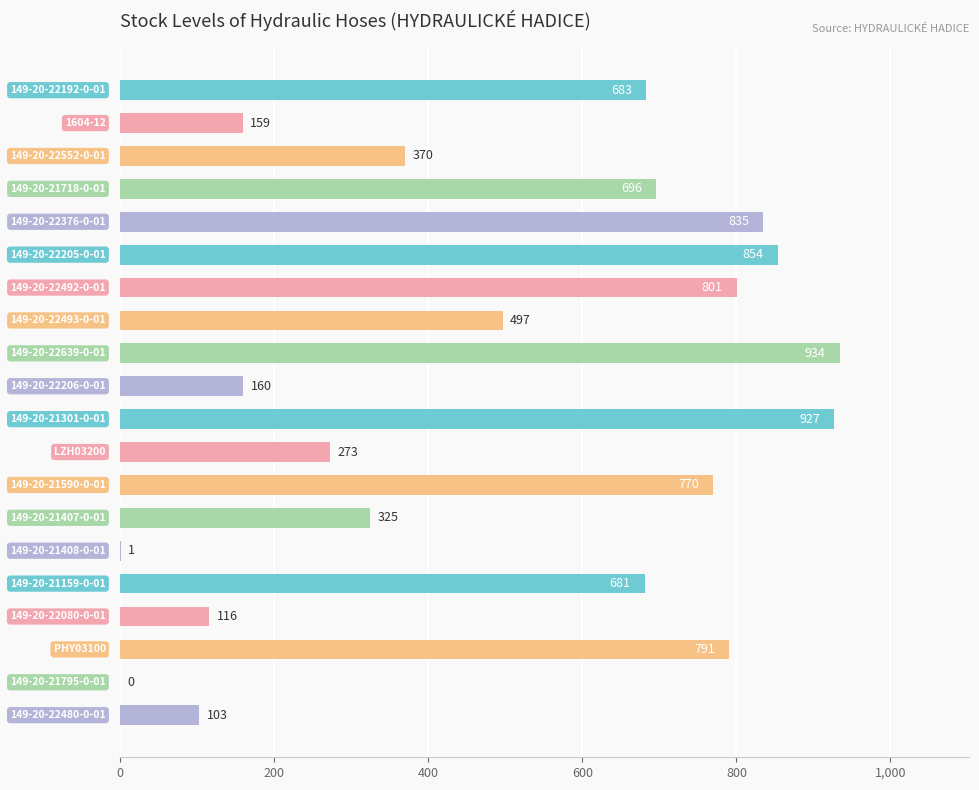

What is the greatest value displayed?

934